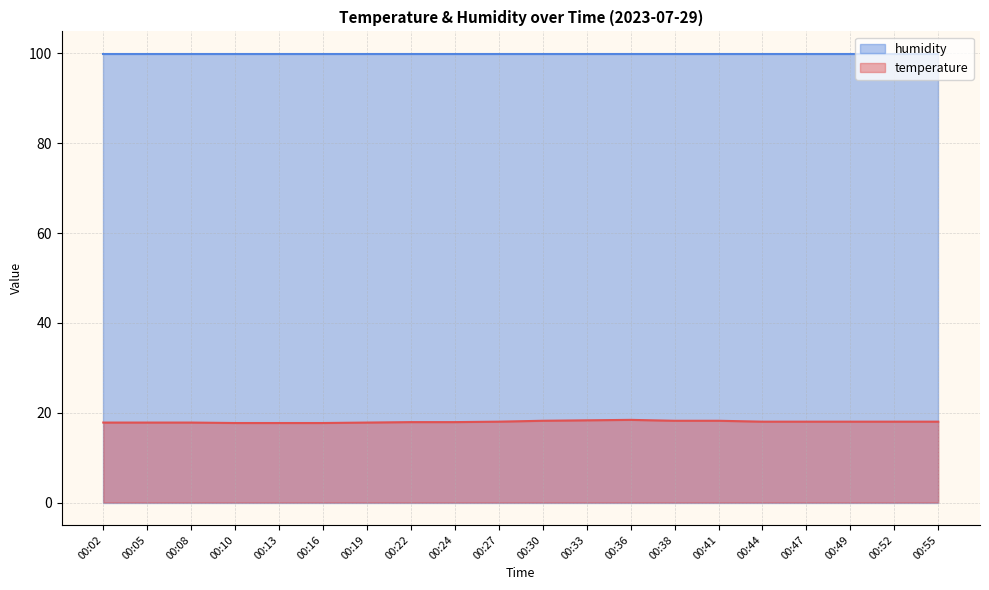

What is the difference between the values at 00:22 and 00:44?

0.1